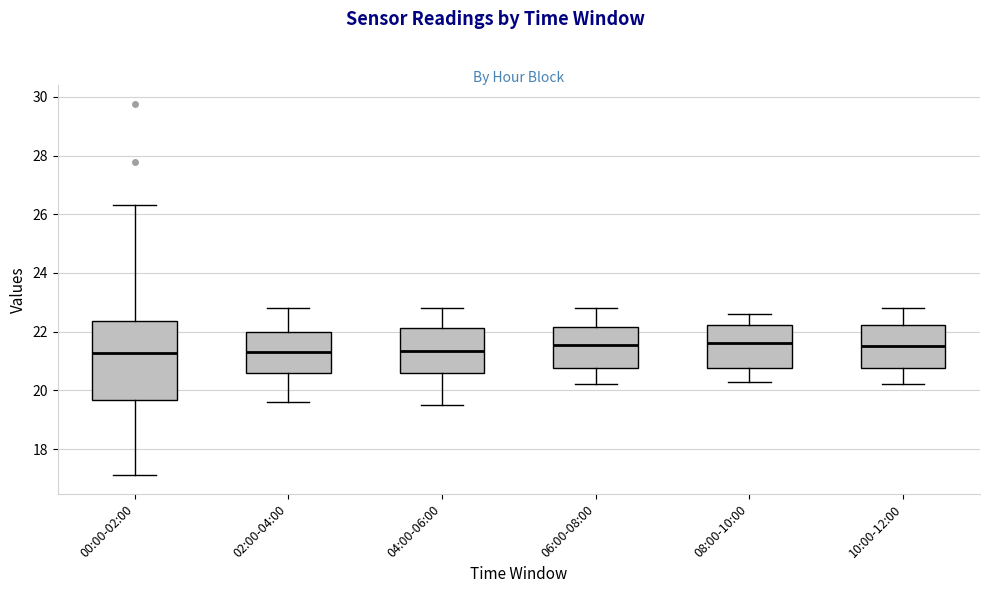

Reading left to right, read every box against the y-axis: the position of its median line, the range the box covers, and the ends of its whiskers. The values are not printed on the chart, so give them approximately, as read against the axis.

00:00-02:00: median 21.2, box 19.6 to 22.4, whiskers 17.2 to 26.4
02:00-04:00: median 21.4, box 20.6 to 22.0, whiskers 19.6 to 22.8
04:00-06:00: median 21.4, box 20.6 to 22.2, whiskers 19.6 to 22.8
06:00-08:00: median 21.6, box 20.8 to 22.2, whiskers 20.2 to 22.8
08:00-10:00: median 21.6, box 20.8 to 22.2, whiskers 20.4 to 22.6
10:00-12:00: median 21.6, box 20.8 to 22.2, whiskers 20.2 to 22.8